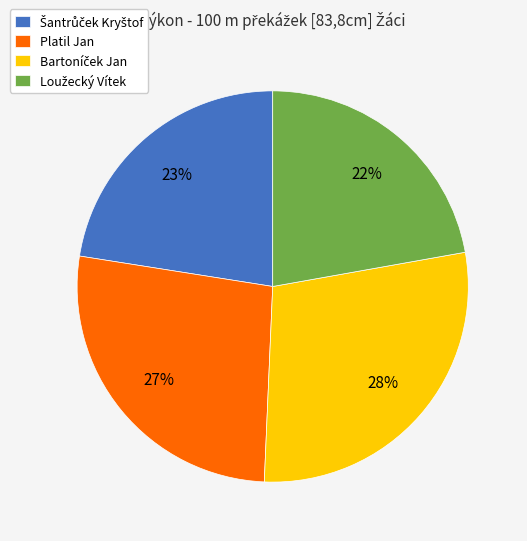

Count the number of slices in the pie.

4